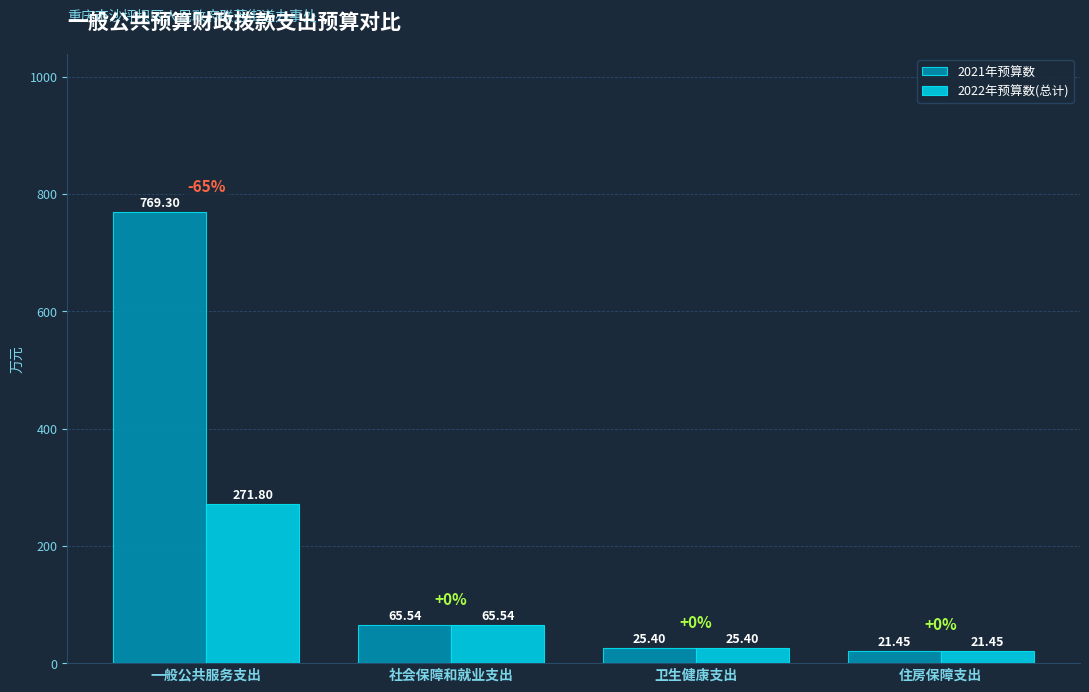

Rank the categories by 2022年预算数(总计) value from highest to lowest.

一般公共服务支出, 社会保障和就业支出, 卫生健康支出, 住房保障支出